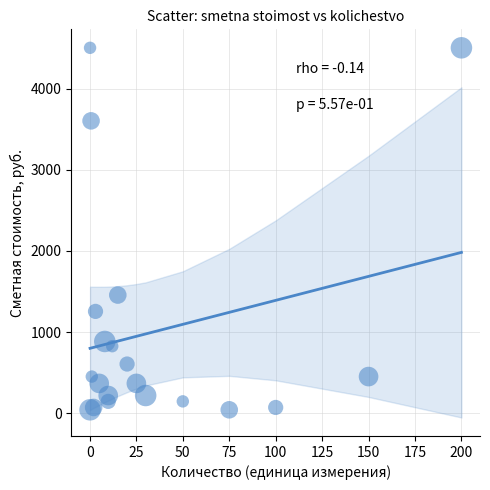

What Y value in the scatter plot is closest to 2273?

1457.6